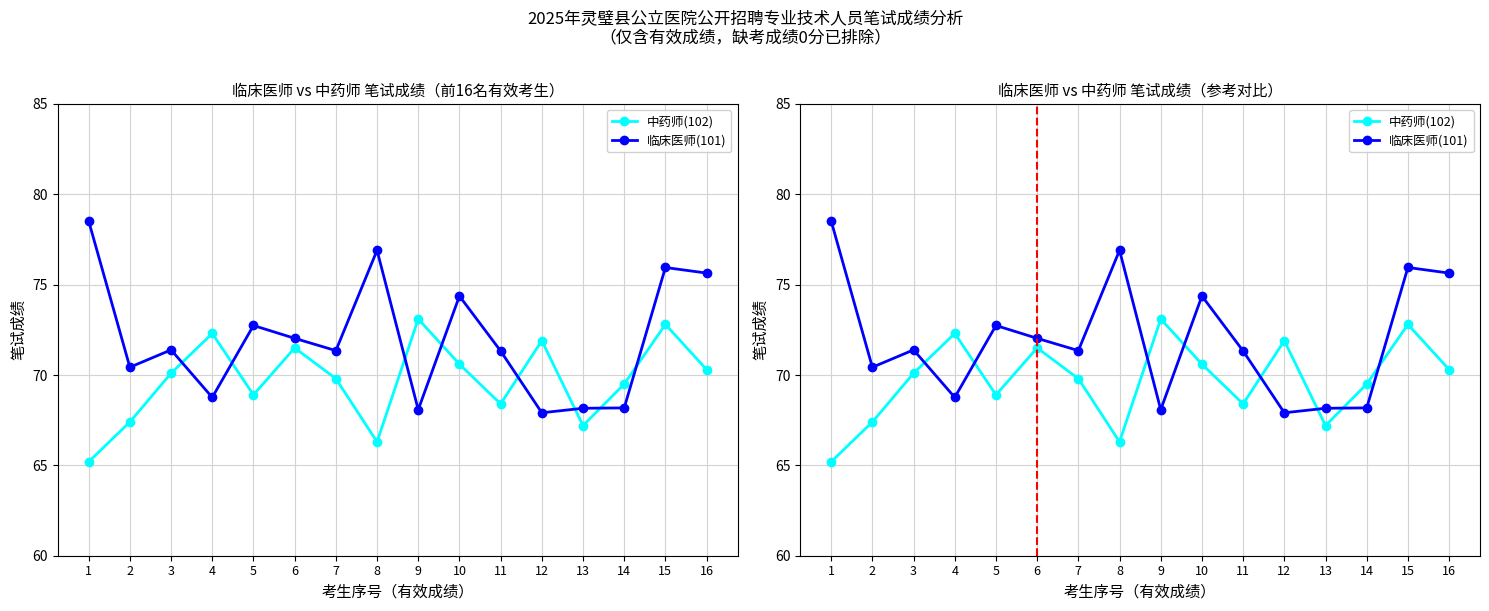

What are all the series names shown in the legend?

中药师(102), 临床医师(101)